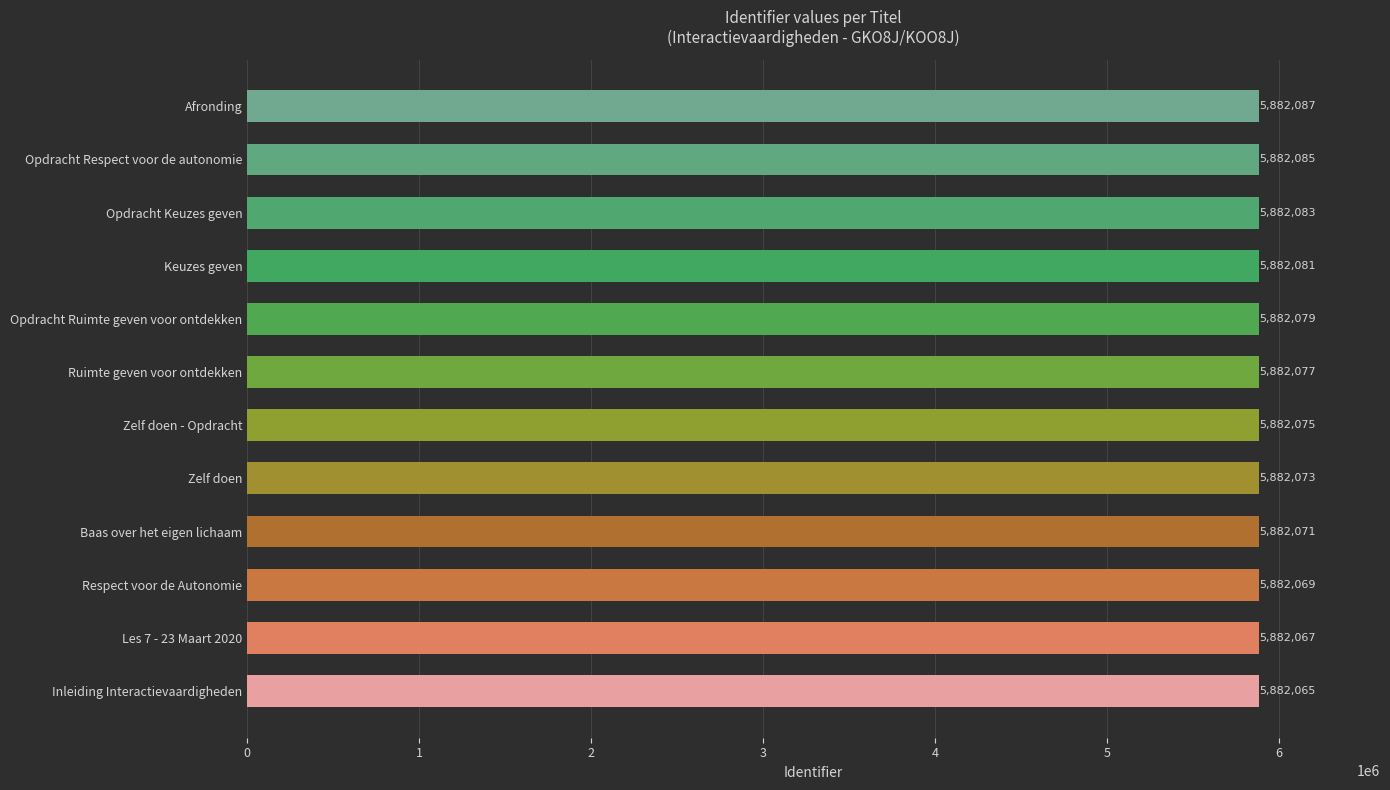

What value does the data have at Les 7 - 23 Maart 2020?

5882067